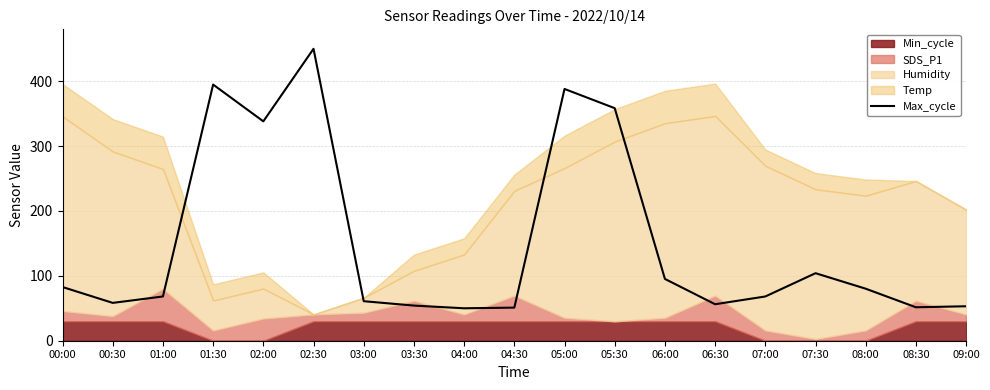

True or false: the data shows 388.1 at 05:00.

True